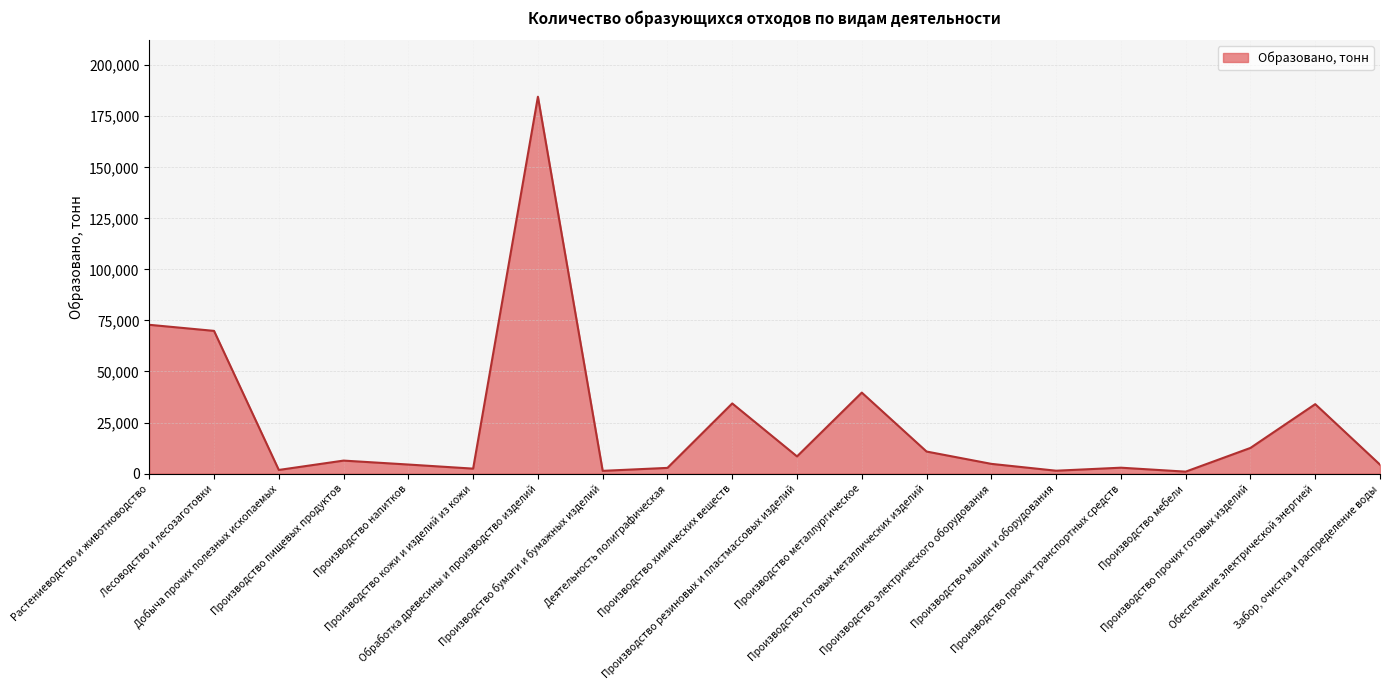

True or false: the data shows 4430.9 at Производство напитков.

True